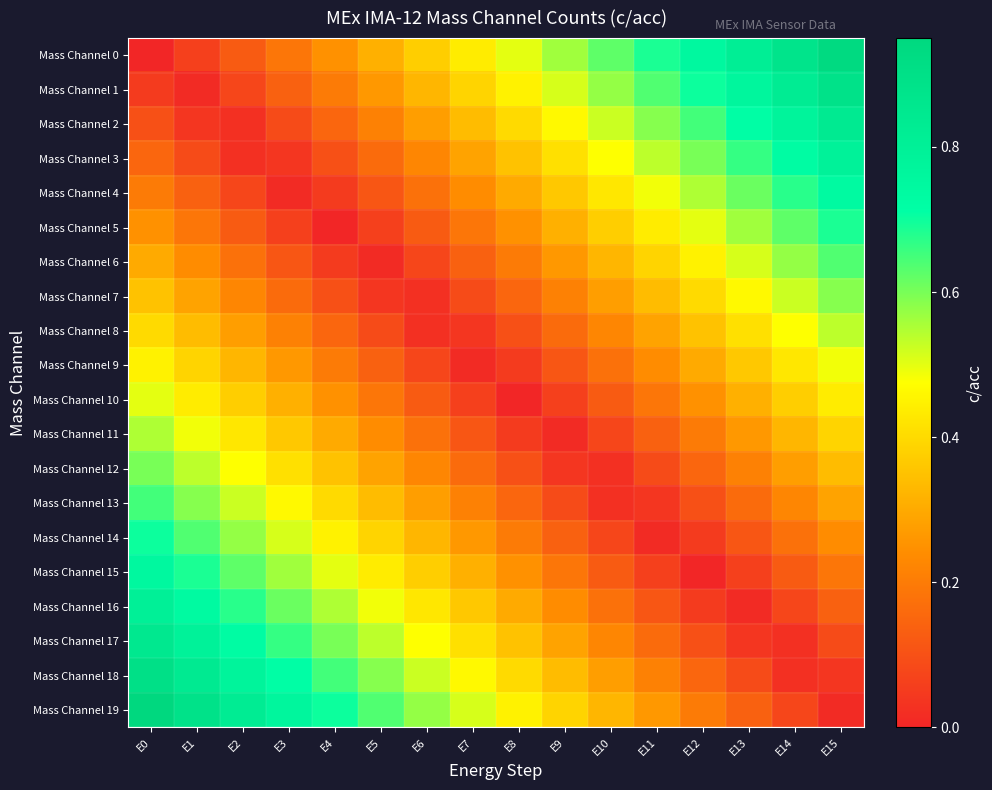

What is the greatest value displayed?

0.9